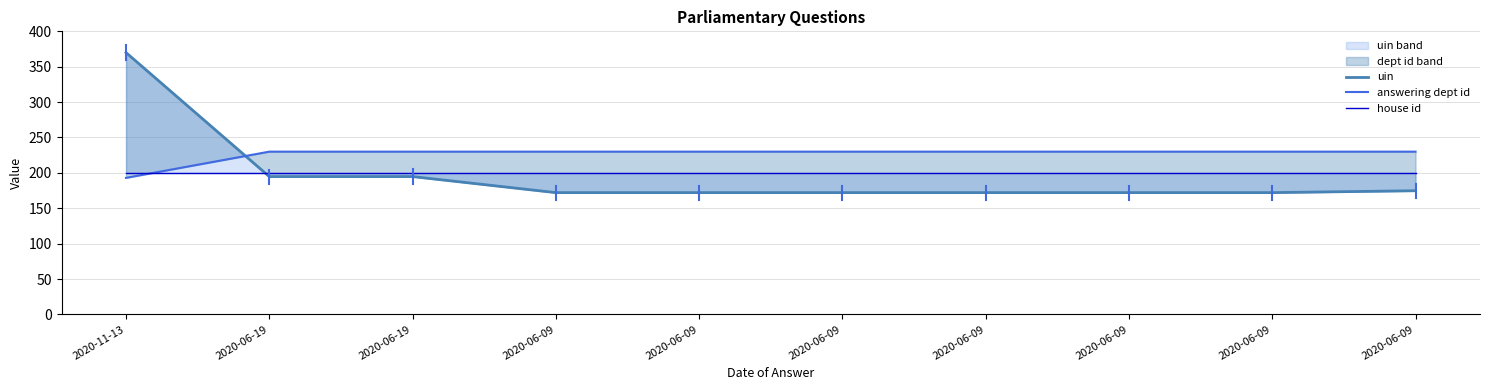

Where is uin nearest to the value 271?

2020-06-19